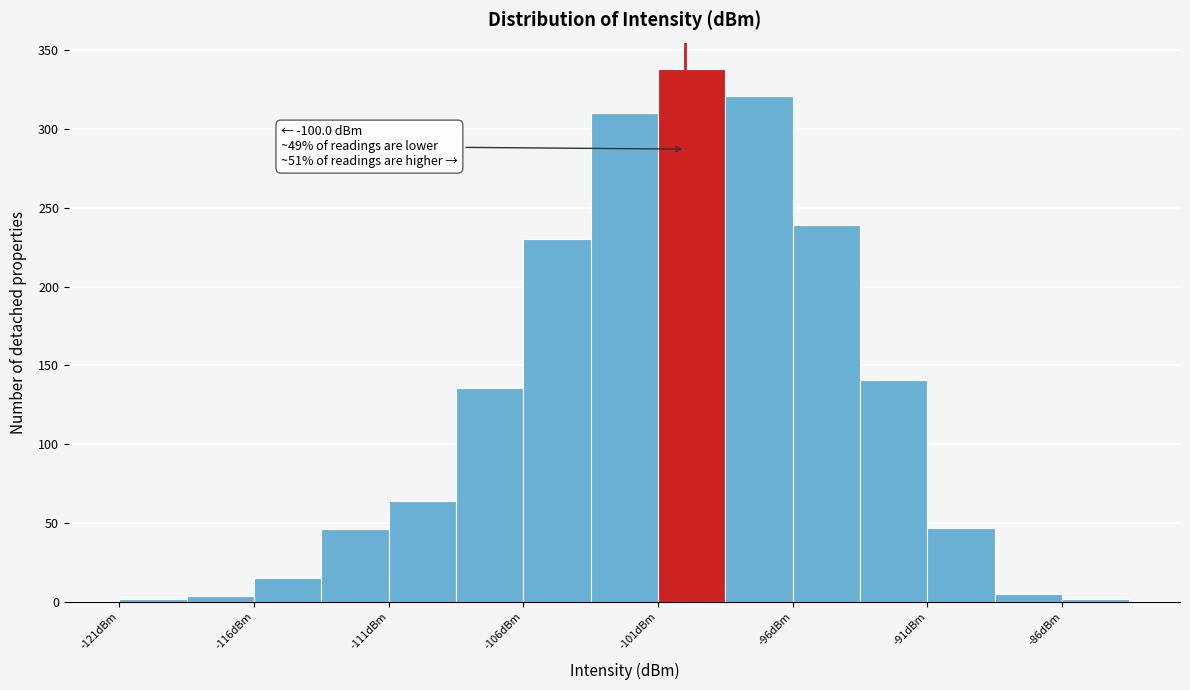

Which range on the x-axis has the tallest bar?

-101.0 to -98.5